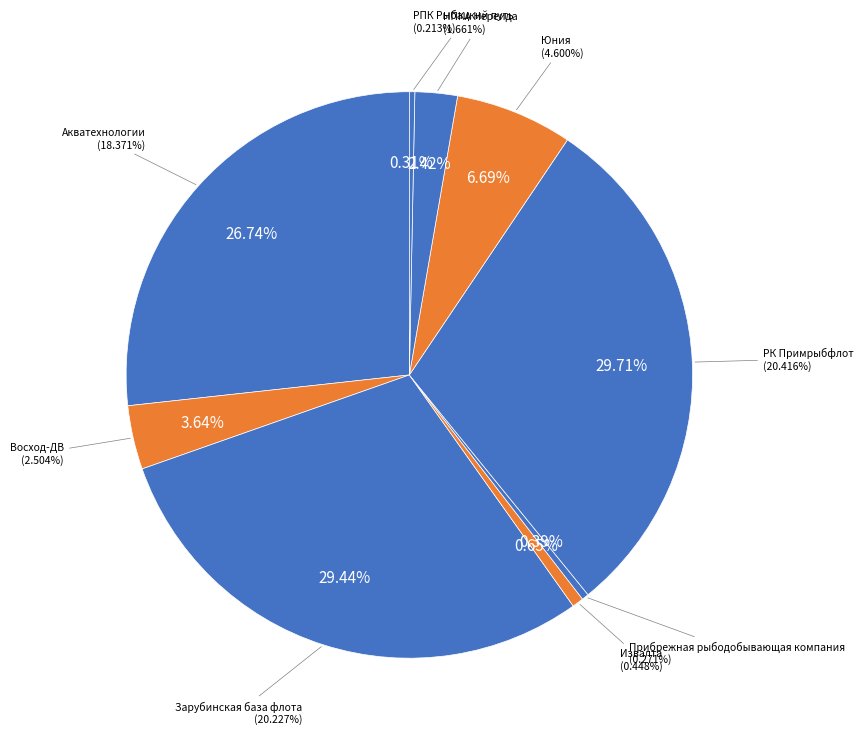

Does ООО «Извалта» represent more than half of the total?

No